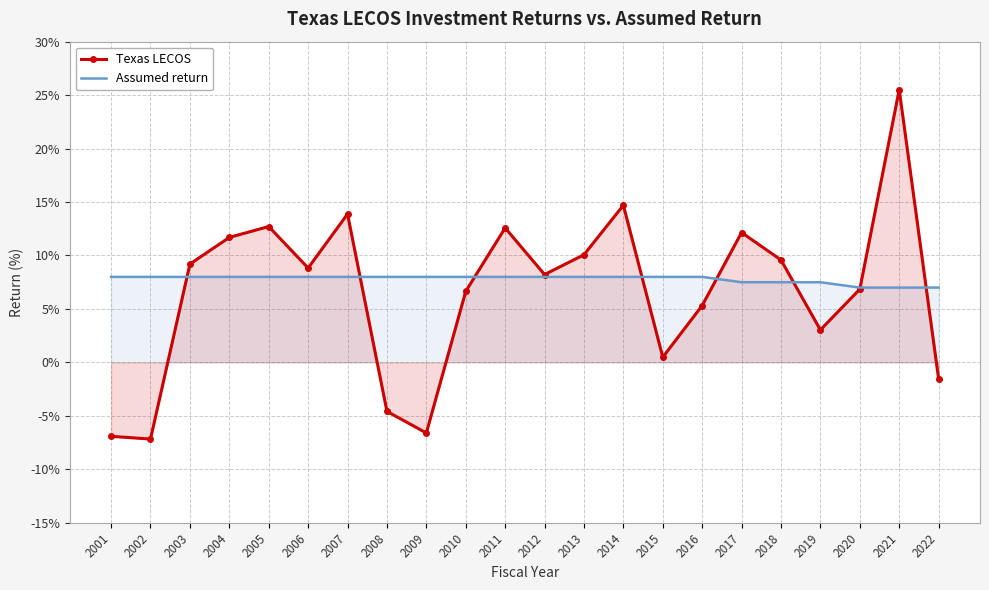

Where do Assumed return and Texas LECOS first cross each other?

2002 and 2003